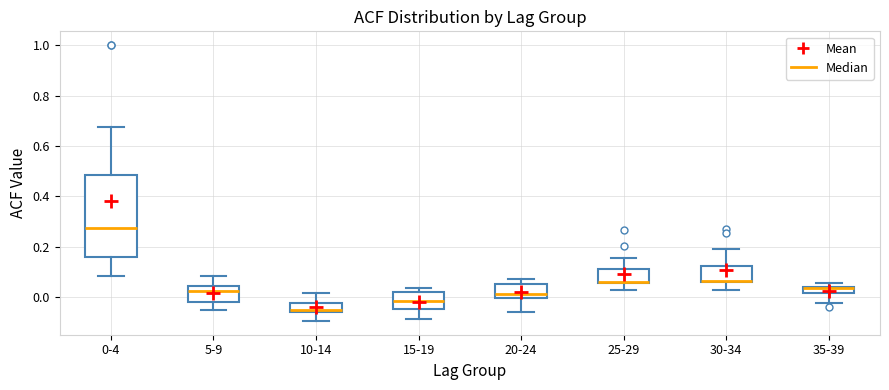

Which box is the tallest, from its lower edge to its upper edge?

0-4